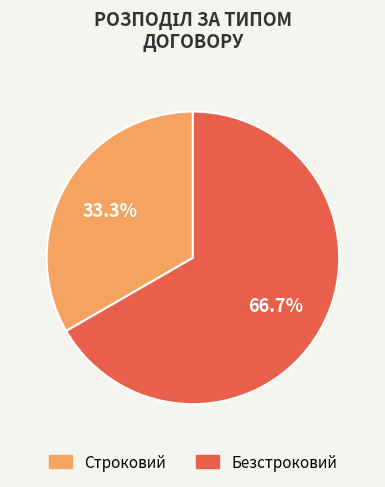

Which category has the biggest portion of the pie?

Безстроковий